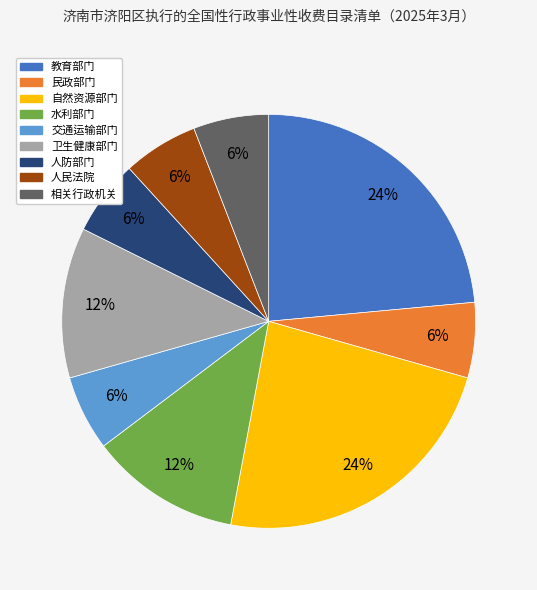

Count the number of slices in the pie.

9